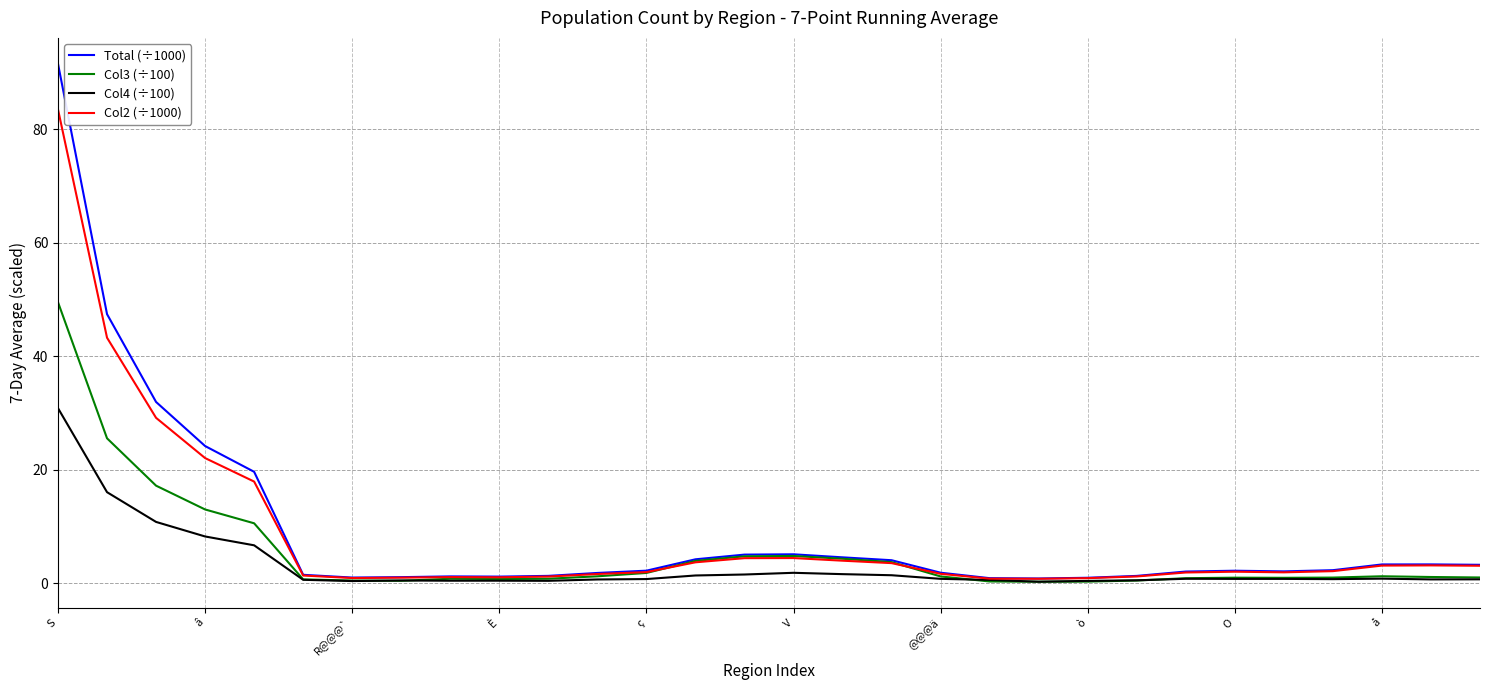

What is the maximum value shown in the chart?

91.5